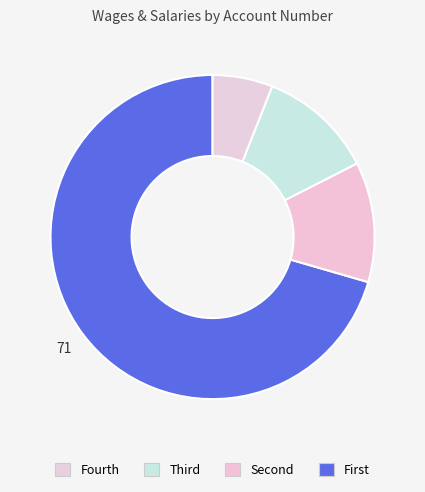

How many slices are in this pie chart?

4